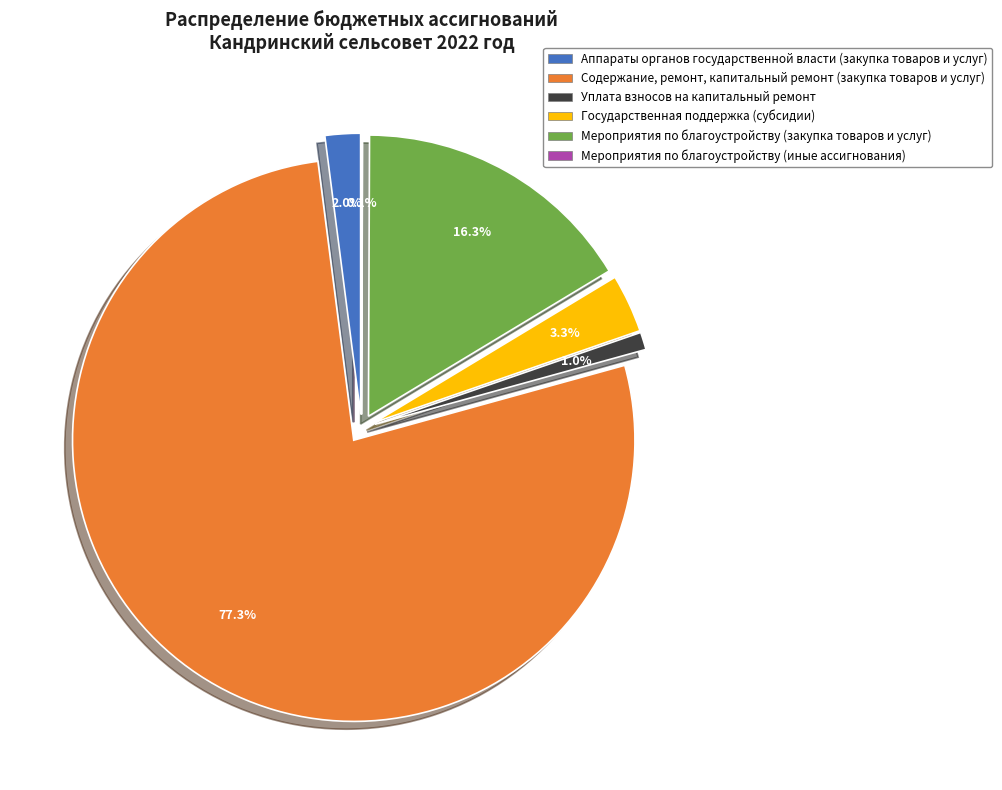

To the nearest percent, what is the average slice percentage?

17%